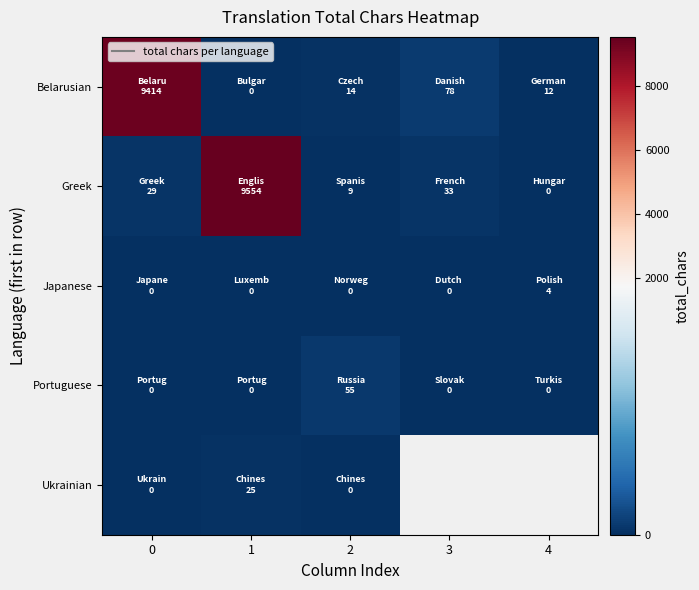

Is the value of Belarusian at 4 greater than the value of Ukrainian at 3?

No